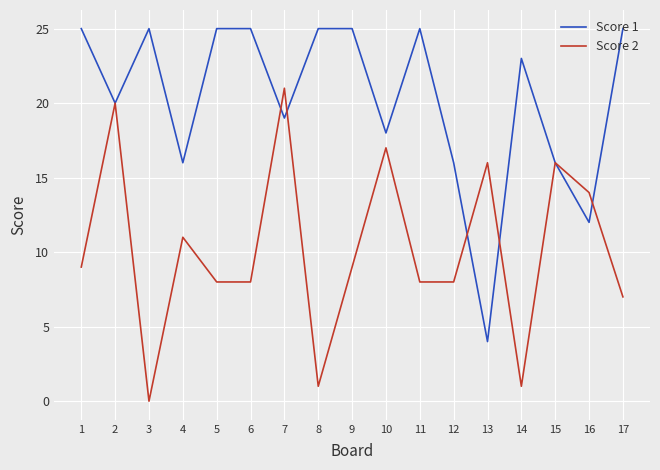

Is it true that Score 1 equals 8 at 12?

False